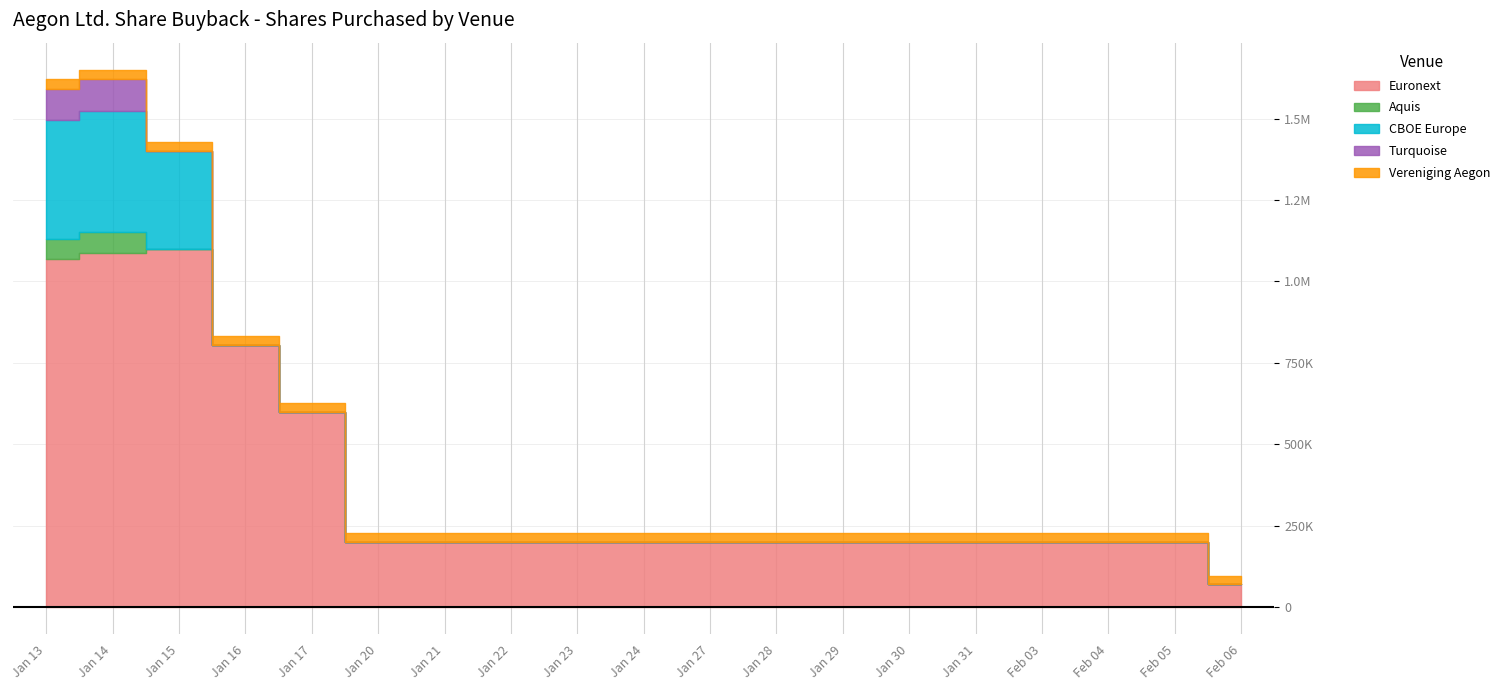

Reading right to left, what are all the values shown in this chart?

Euronext: 2025-02-06=70000	2025-02-05=200000	2025-02-04=200000	2025-02-03=200000	2025-01-31=200000	2025-01-30=200000	2025-01-29=200000	2025-01-28=200000	2025-01-27=200000	2025-01-24=200000	2025-01-23=200000	2025-01-22=200000	2025-01-21=200000	2025-01-20=200000	2025-01-17=600000	2025-01-16=805261	2025-01-15=1100000	2025-01-14=1088000	2025-01-13=1070000
Aquis: 2025-02-06=0	2025-02-05=0	2025-02-04=0	2025-02-03=0	2025-01-31=0	2025-01-30=0	2025-01-29=0	2025-01-28=0	2025-01-27=0	2025-01-24=0	2025-01-23=0	2025-01-22=0	2025-01-21=0	2025-01-20=0	2025-01-17=0	2025-01-16=0	2025-01-15=0	2025-01-14=63000	2025-01-13=60000
CBOE Europe: 2025-02-06=0	2025-02-05=0	2025-02-04=0	2025-02-03=0	2025-01-31=0	2025-01-30=0	2025-01-29=0	2025-01-28=0	2025-01-27=0	2025-01-24=0	2025-01-23=0	2025-01-22=0	2025-01-21=0	2025-01-20=0	2025-01-17=0	2025-01-16=0	2025-01-15=300000	2025-01-14=371000	2025-01-13=367000
Turquoise: 2025-02-06=0	2025-02-05=0	2025-02-04=0	2025-02-03=0	2025-01-31=0	2025-01-30=0	2025-01-29=0	2025-01-28=0	2025-01-27=0	2025-01-24=0	2025-01-23=0	2025-01-22=0	2025-01-21=0	2025-01-20=0	2025-01-17=0	2025-01-16=0	2025-01-15=0	2025-01-14=100000	2025-01-13=95000
Vereniging Aegon: 2025-02-06=26768	2025-02-05=27195	2025-02-04=27148	2025-02-03=27259	2025-01-31=26794	2025-01-30=26723	2025-01-29=26629	2025-01-28=26924	2025-01-27=26980	2025-01-24=27159	2025-01-23=27122	2025-01-22=26998	2025-01-21=27139	2025-01-20=26834	2025-01-17=27244	2025-01-16=27590	2025-01-15=27855	2025-01-14=28474	2025-01-13=28807